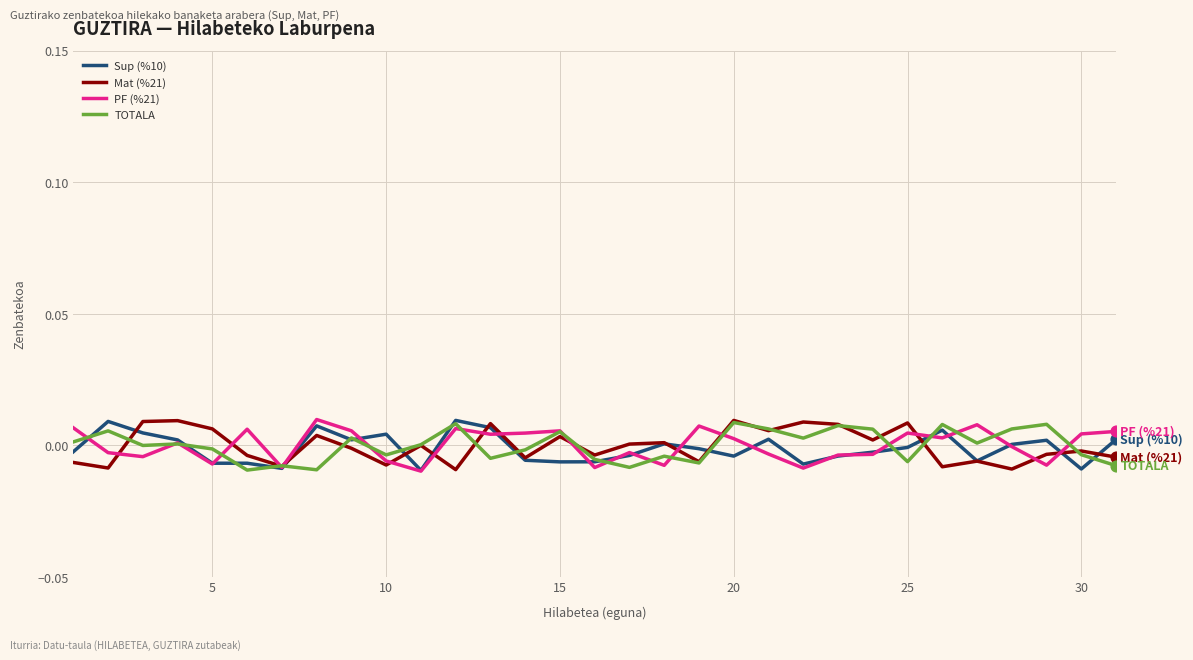

At how many categories does at least one series exceed 0?

29